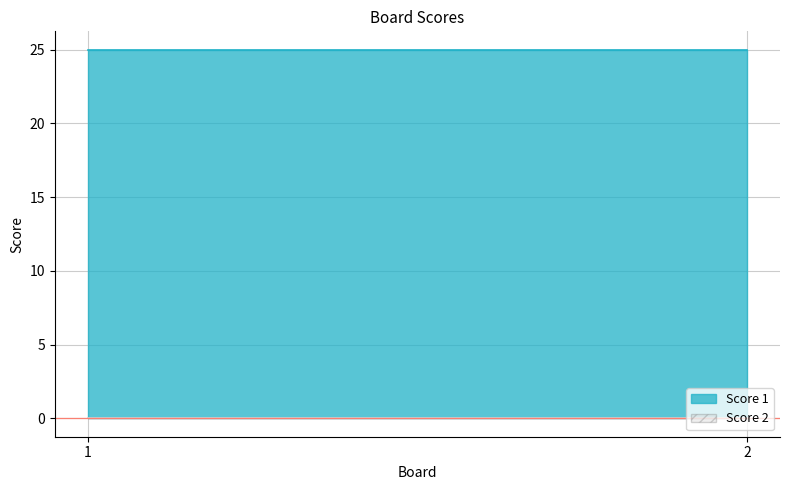

Which label corresponds to the largest value in the chart?

1